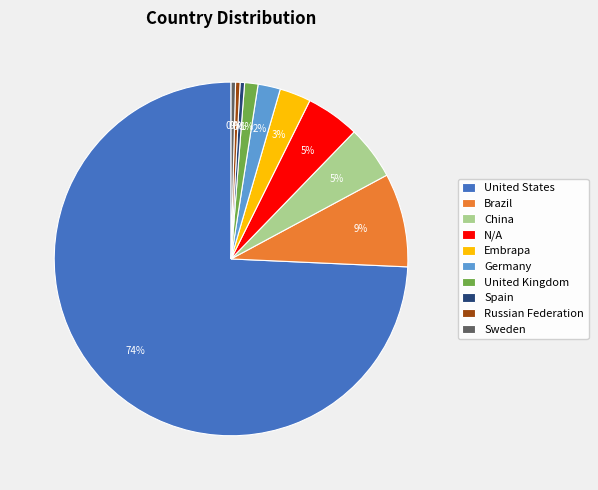

Does Russian Federation account for over 50% of the chart?

No